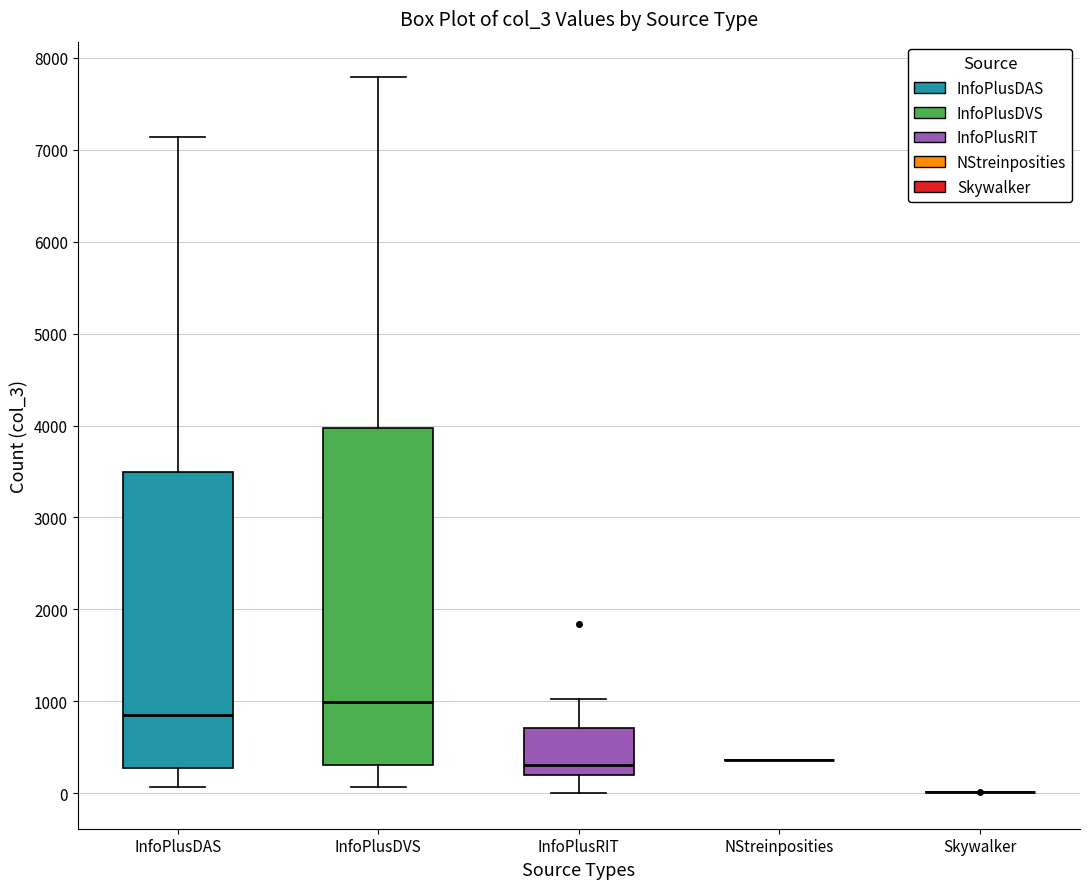

Which box is the tallest, from its lower edge to its upper edge?

InfoPlusDVS